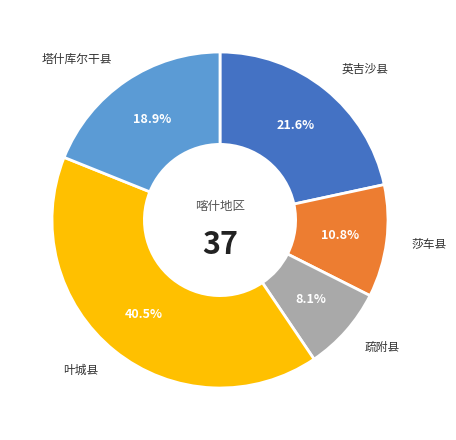

Which has a higher value, 叶城县 or 疏附县?

叶城县